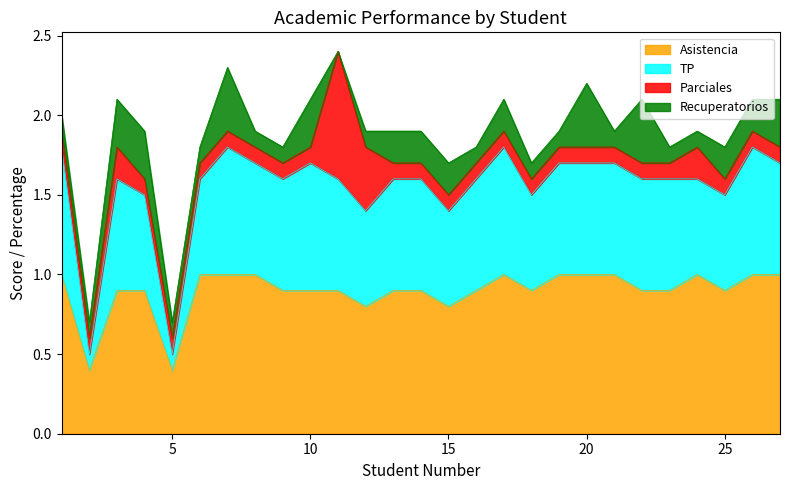

How many interior local valleys does the Asistencia series have?

6